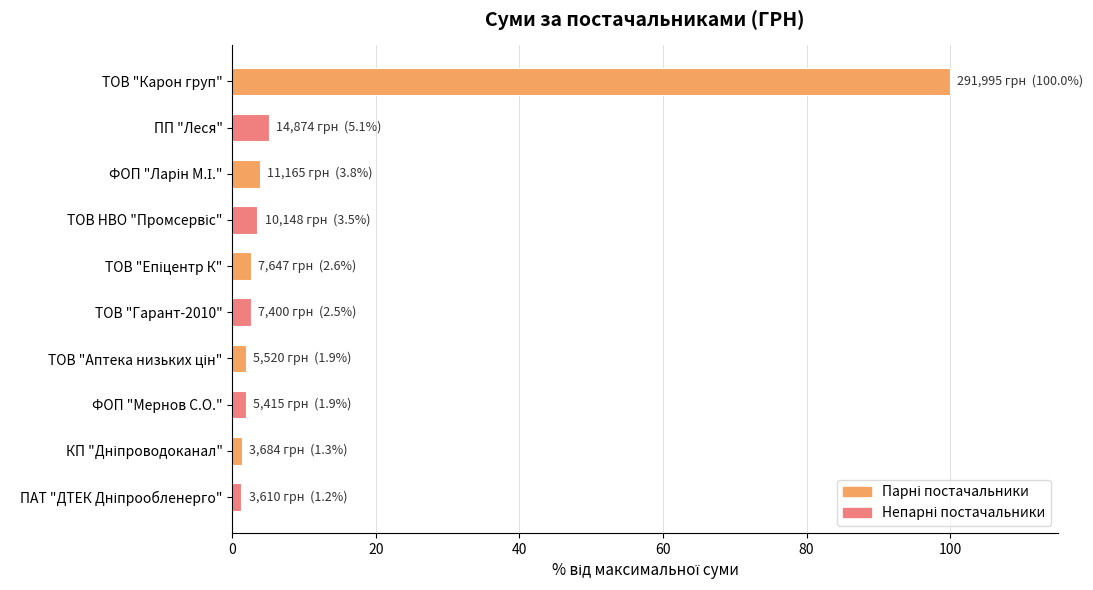

What is the difference between the maximum and minimum values?

98.8